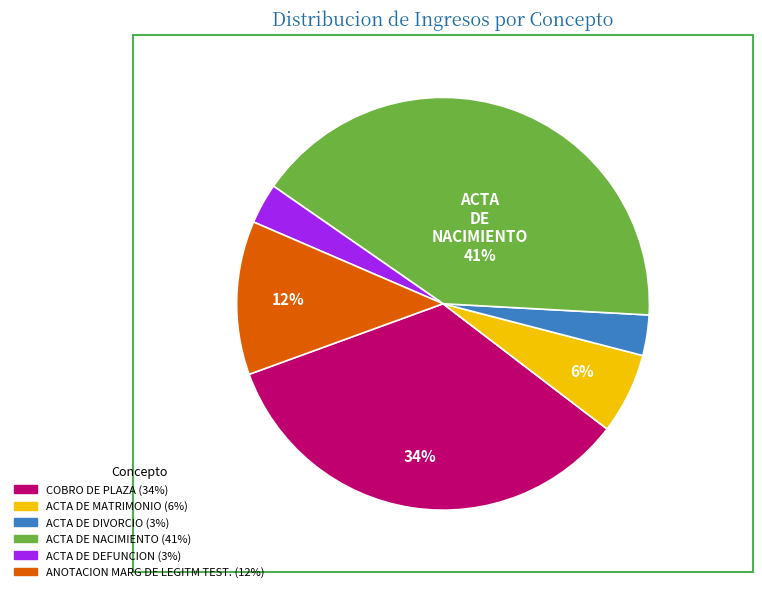

How many slices are in this pie chart?

6